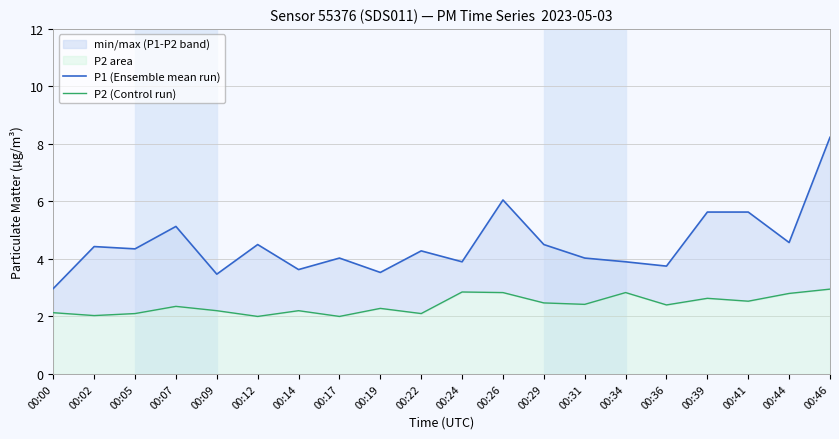

True or false: P1 (Ensemble mean run) and P2 (Control run) cross at least once.

False